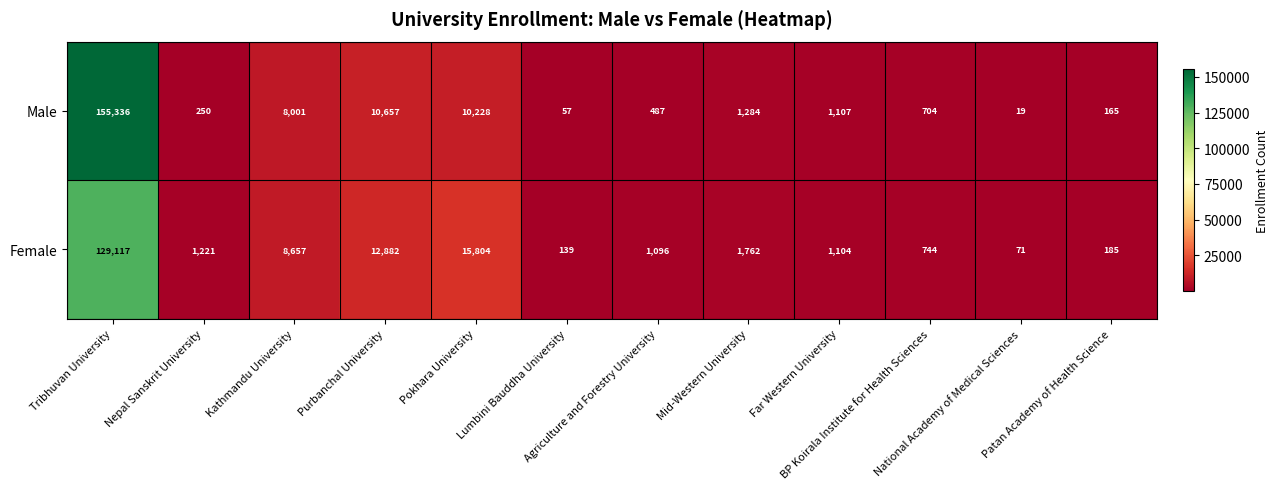

How many data points in Female are less than 1221?

6